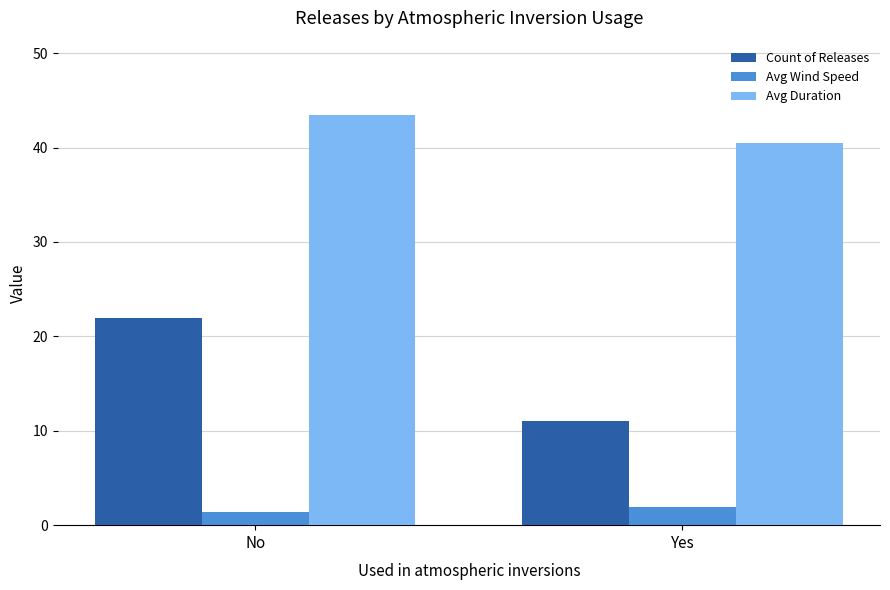

How many groups of bars are there?

2